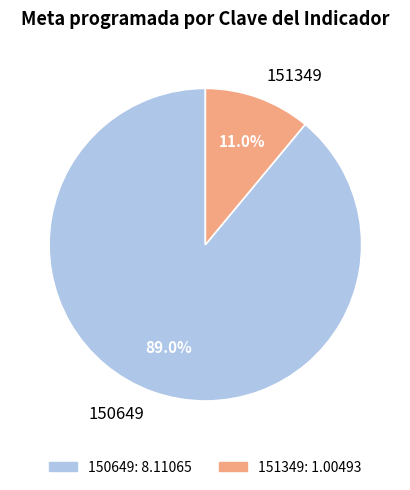

To the nearest percent, what is the difference between the largest and smallest slice percentages?

78%